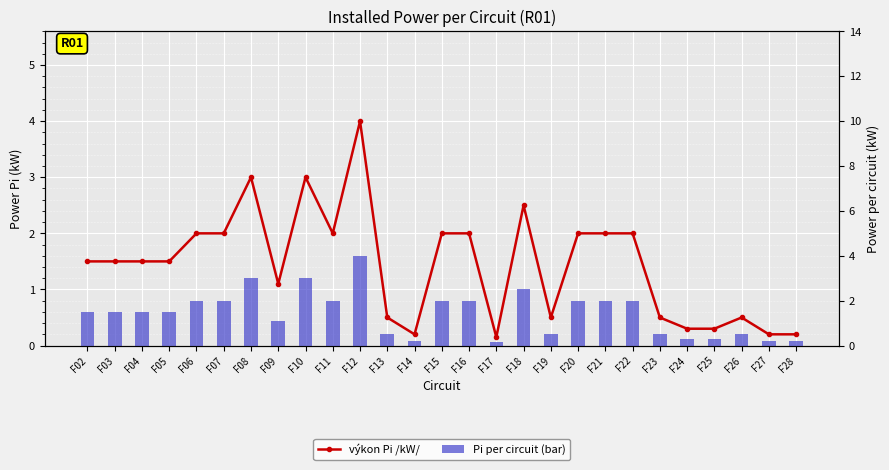

What is the value of the Pi per circuit (bar) bar at the 12th from the left?

0.5